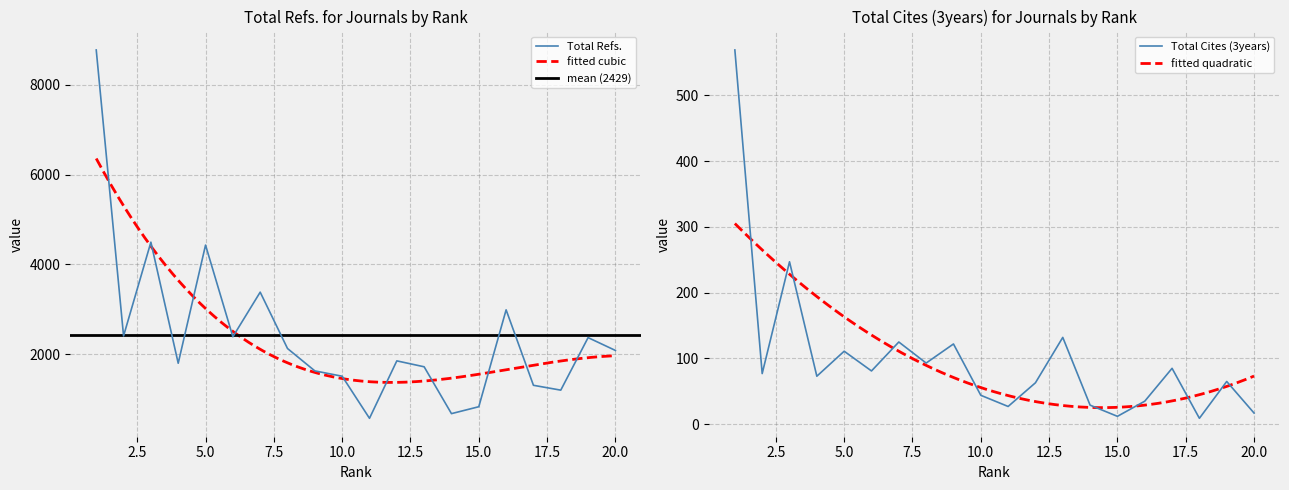

What is the maximum value shown in the chart?

8777